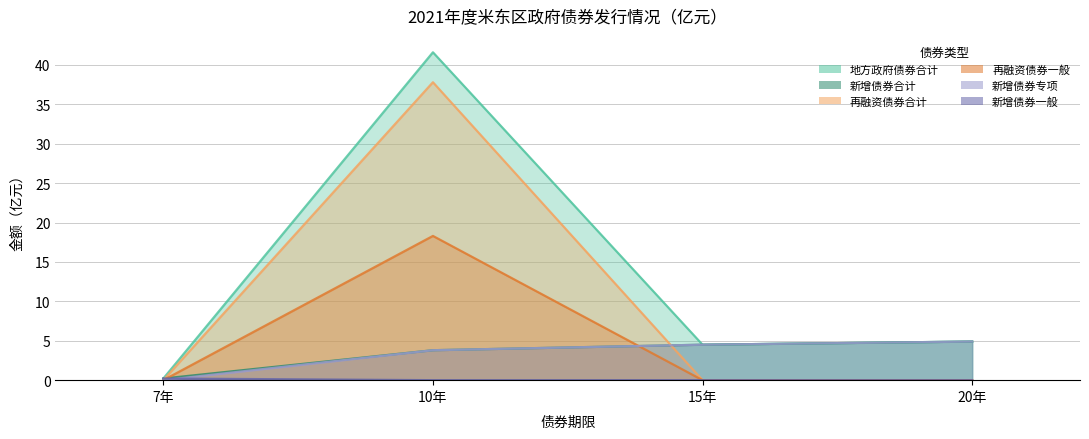

Which series has the widest spread of values?

地方政府债券合计